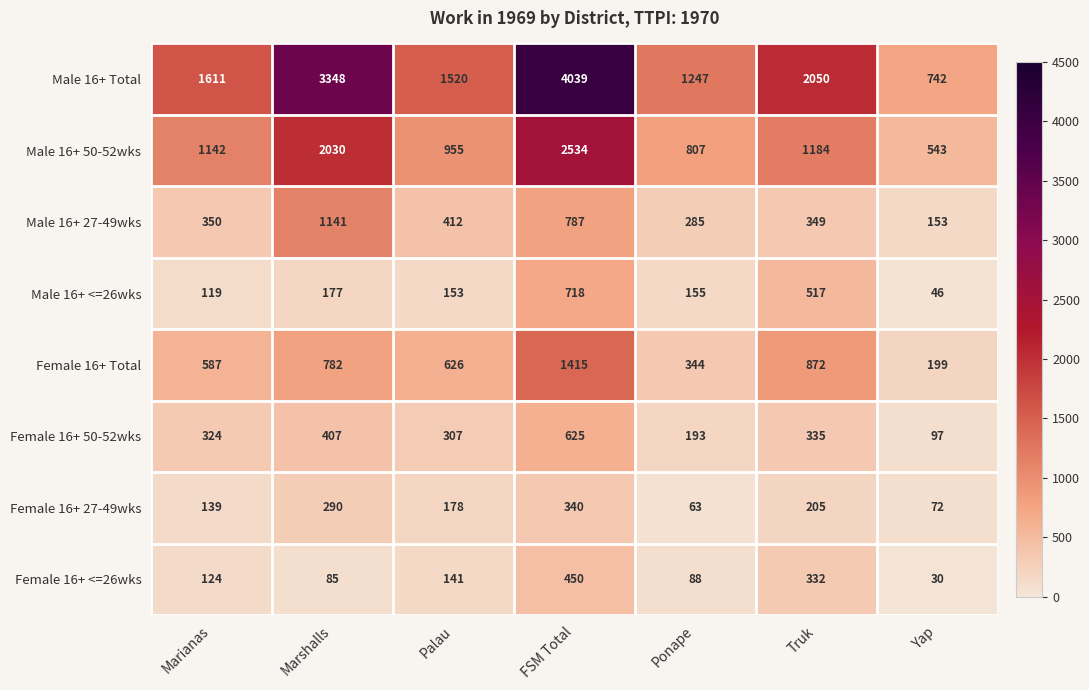

What is the difference between the Female 16+ Total values at Palau and FSM Total?

789